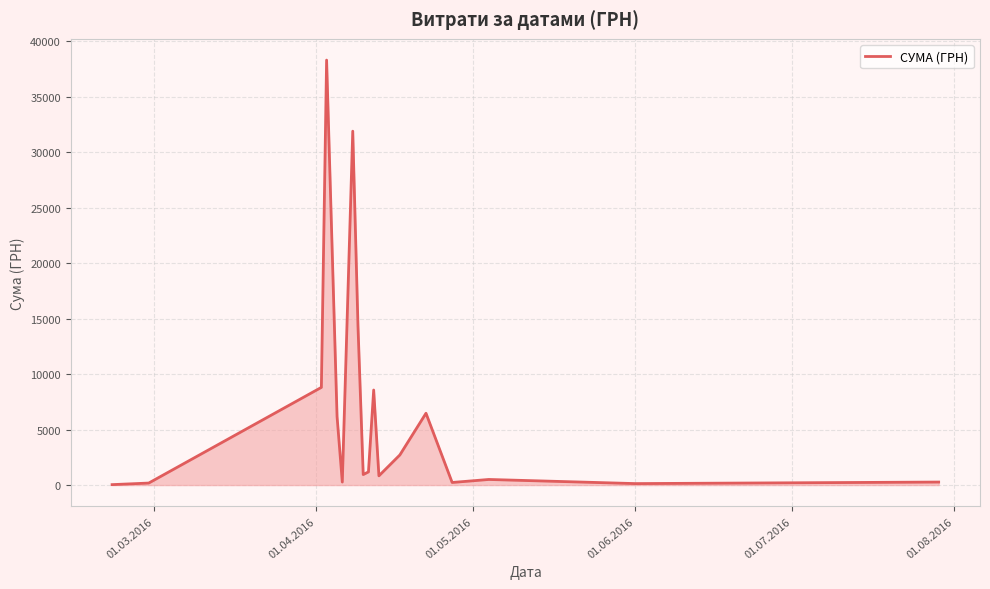

What is the sum of all values?

121839.8